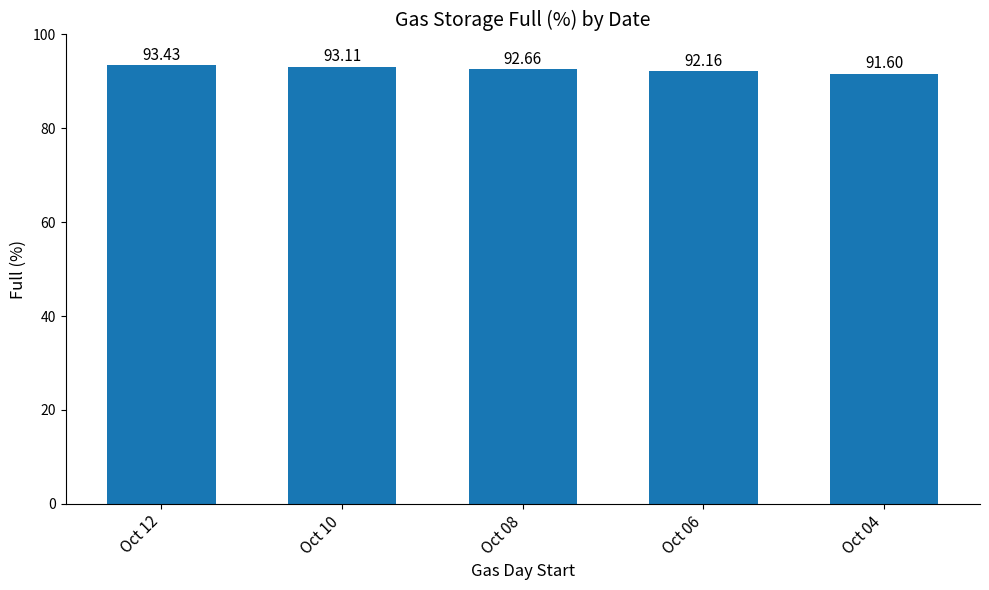

Which category has the lowest value across all series?

Oct 04